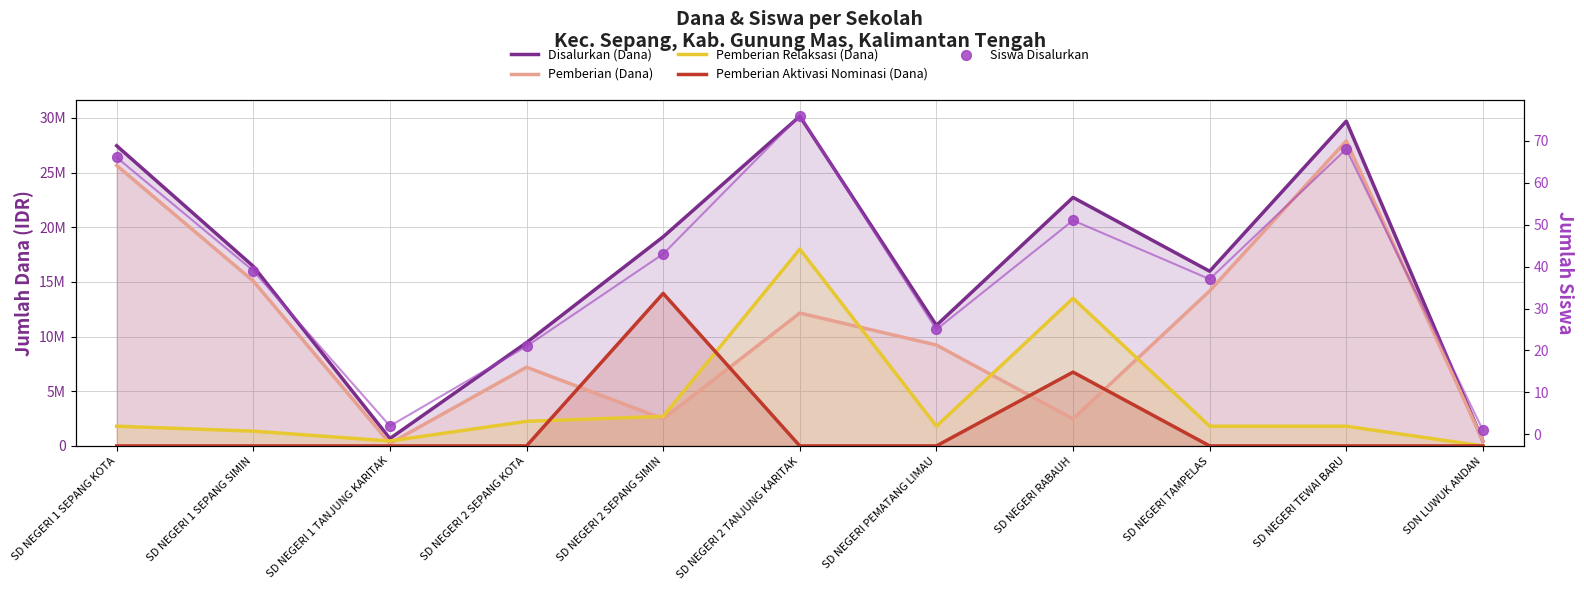

Which series has the largest Y range (max minus min)?

Disalurkan (Dana)